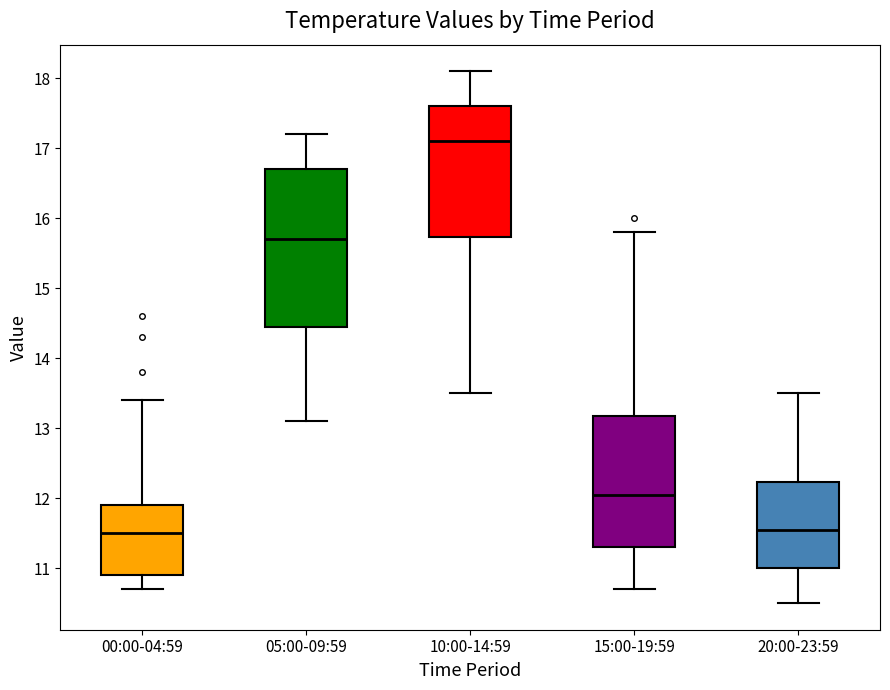

Comparing the boxes themselves (not the whiskers), which one is the tallest?

05:00-09:59